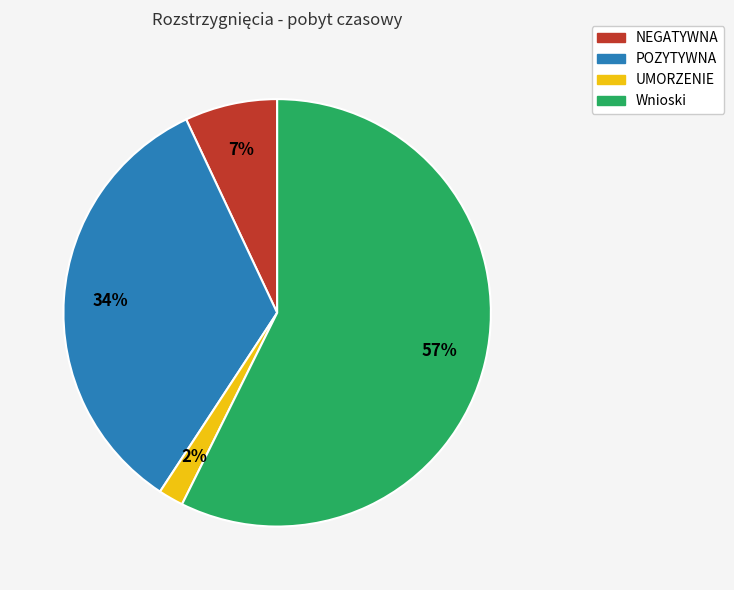

True or false: Wnioski accounts for 57% of the total.

True